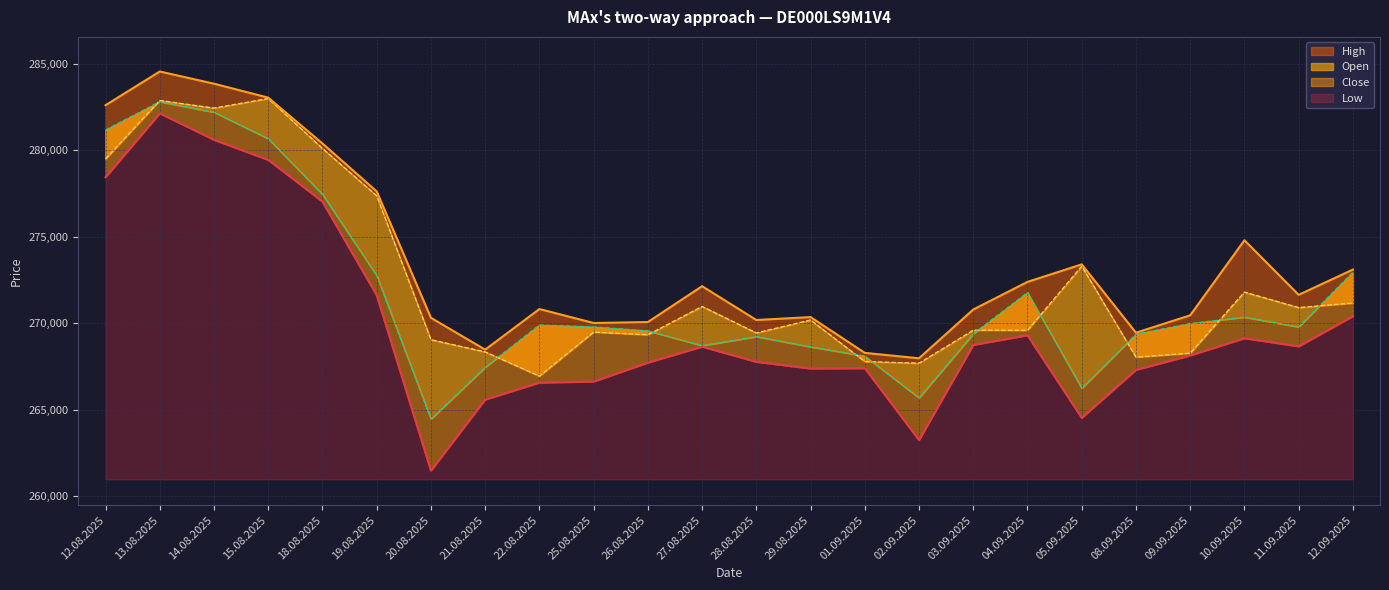

True or false: Low and Open intersect in this chart.

False